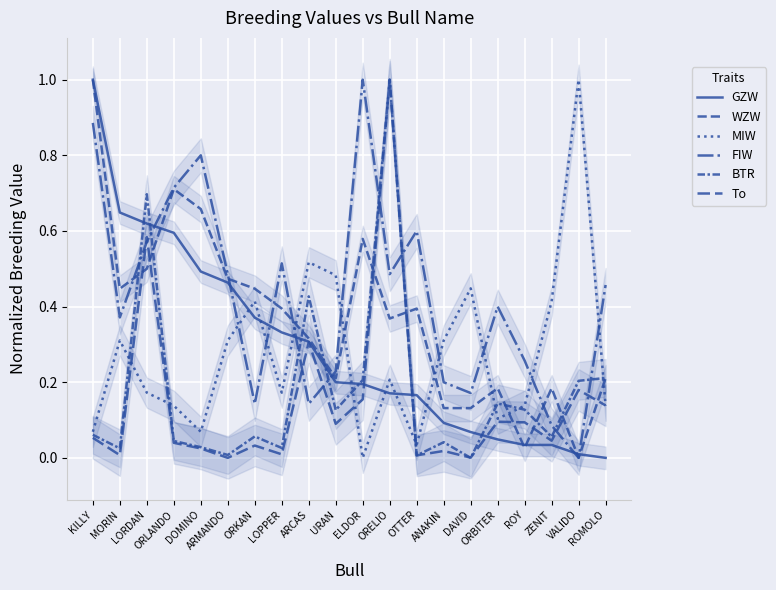

Reading left to right, extract all data points from this chart.

GZW: KILLY=1.0	MORIN=0.6	LORDAN=0.6	ORLANDO=0.6	DOMINO=0.5	ARMANDO=0.5	ORKAN=0.4	LOPPER=0.3	ARCAS=0.3	URAN=0.2	ELDOR=0.2	ORELIO=0.2	OTTER=0.2	ANAKIN=0.1	DAVID=0.1	ORBITER=0.0	ROY=0.0	ZENIT=0.0	VALIDO=0.0	ROMOLO=0.0
WZW: KILLY=1.0	MORIN=0.4	LORDAN=0.5	ORLANDO=0.7	DOMINO=0.7	ARMANDO=0.5	ORKAN=0.4	LOPPER=0.4	ARCAS=0.3	URAN=0.2	ELDOR=0.6	ORELIO=0.4	OTTER=0.4	ANAKIN=0.1	DAVID=0.1	ORBITER=0.2	ROY=0.0	ZENIT=0.2	VALIDO=0.0	ROMOLO=0.2
MIW: KILLY=0.1	MORIN=0.3	LORDAN=0.2	ORLANDO=0.1	DOMINO=0.1	ARMANDO=0.3	ORKAN=0.4	LOPPER=0.2	ARCAS=0.5	URAN=0.5	ELDOR=0.0	ORELIO=0.2	OTTER=0.0	ANAKIN=0.3	DAVID=0.4	ORBITER=0.1	ROY=0.1	ZENIT=0.4	VALIDO=1.0	ROMOLO=0.1
FIW: KILLY=0.9	MORIN=0.4	LORDAN=0.6	ORLANDO=0.7	DOMINO=0.8	ARMANDO=0.5	ORKAN=0.1	LOPPER=0.5	ARCAS=0.1	URAN=0.2	ELDOR=1.0	ORELIO=0.5	OTTER=0.6	ANAKIN=0.2	DAVID=0.2	ORBITER=0.4	ROY=0.3	ZENIT=0.1	VALIDO=0.0	ROMOLO=0.5
BTR: KILLY=0.1	MORIN=0.0	LORDAN=0.7	ORLANDO=0.0	DOMINO=0.0	ARMANDO=0.0	ORKAN=0.1	LOPPER=0.0	ARCAS=0.4	URAN=0.1	ELDOR=0.2	ORELIO=1.0	OTTER=0.0	ANAKIN=0.0	DAVID=0.0	ORBITER=0.1	ROY=0.1	ZENIT=0.1	VALIDO=0.2	ROMOLO=0.2
To: KILLY=0.1	MORIN=0.0	LORDAN=0.6	ORLANDO=0.0	DOMINO=0.0	ARMANDO=0.0	ORKAN=0.0	LOPPER=0.0	ARCAS=0.3	URAN=0.1	ELDOR=0.2	ORELIO=1.0	OTTER=0.0	ANAKIN=0.0	DAVID=0.0	ORBITER=0.1	ROY=0.1	ZENIT=0.0	VALIDO=0.2	ROMOLO=0.1